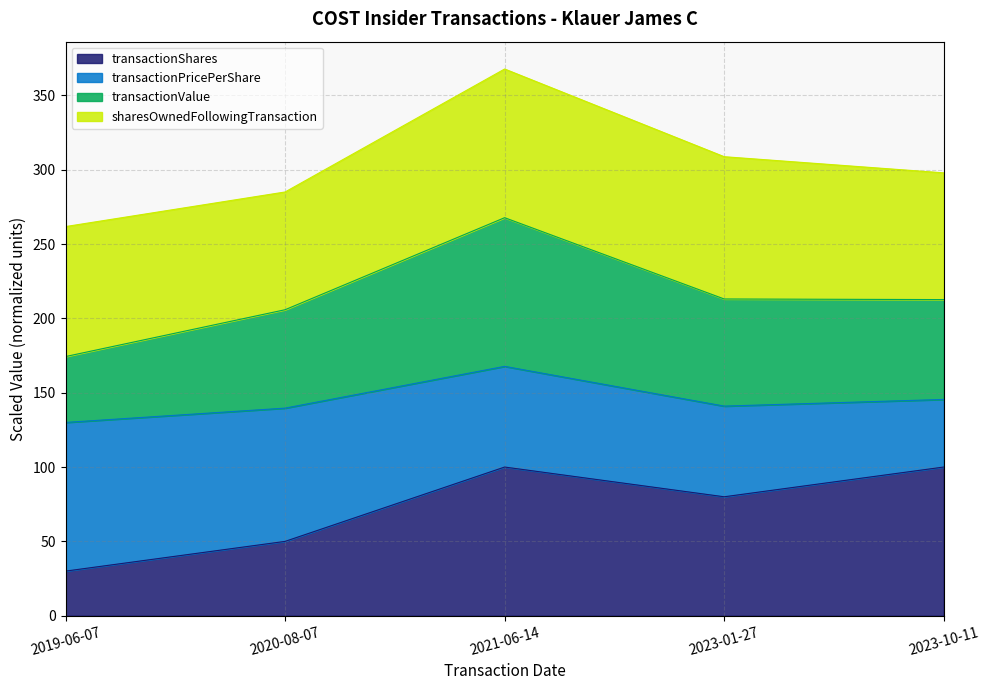

At which category is the sum across all series the highest?

2021-06-14